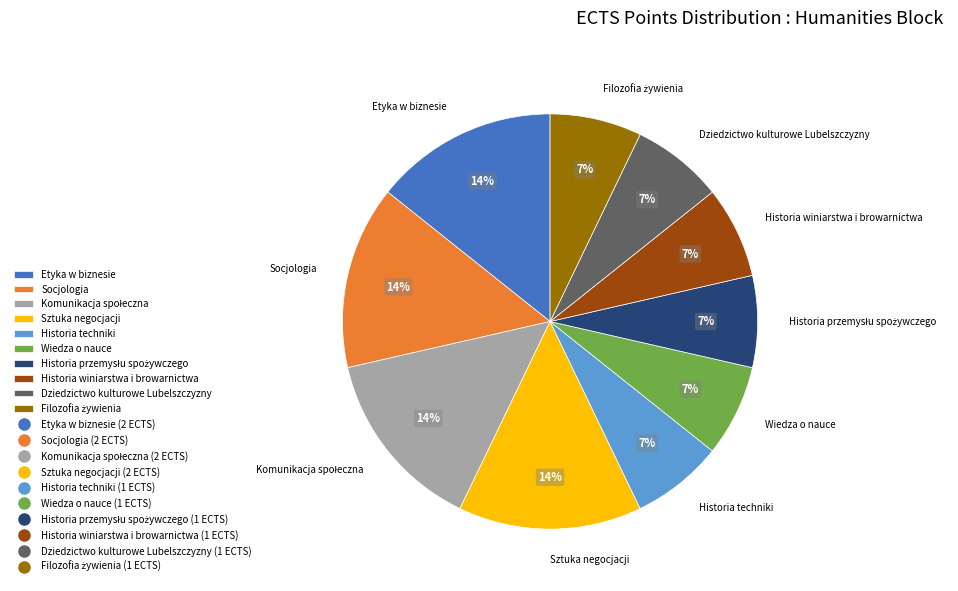

How many segments does this pie chart have?

10